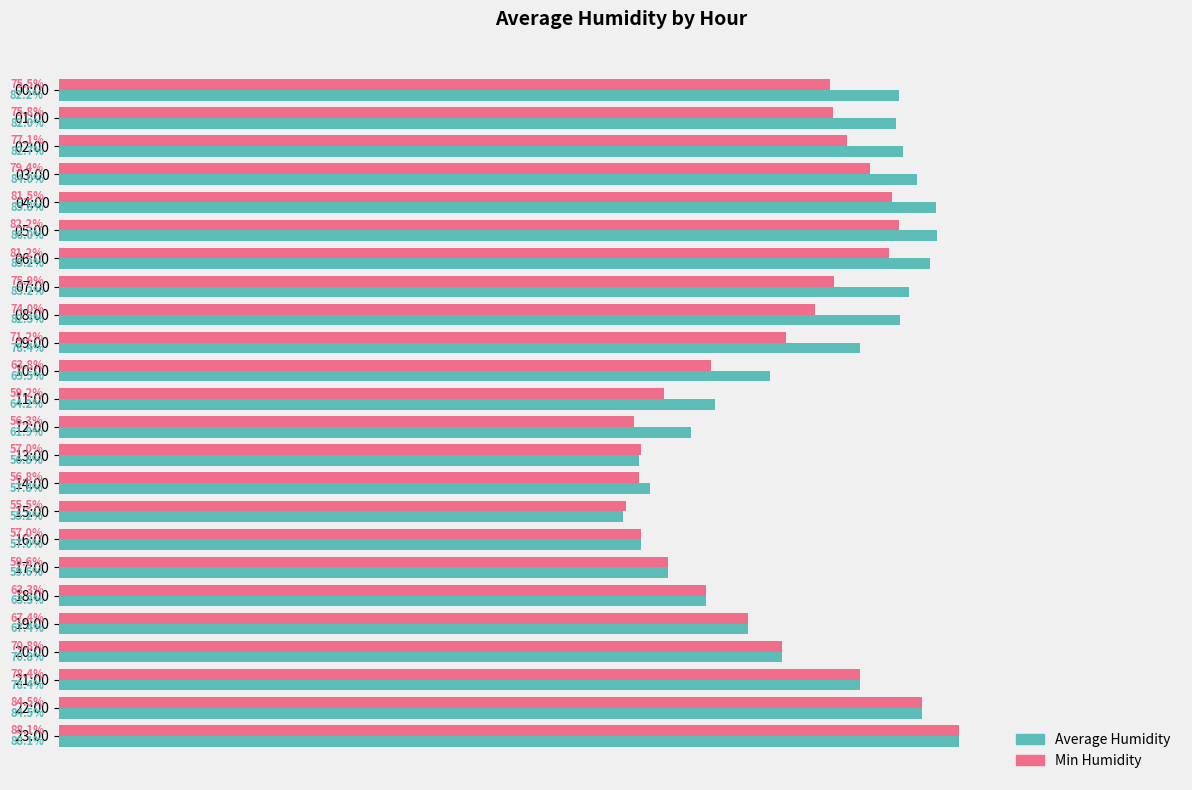

At which label does Average Humidity reach its minimum?

15:00